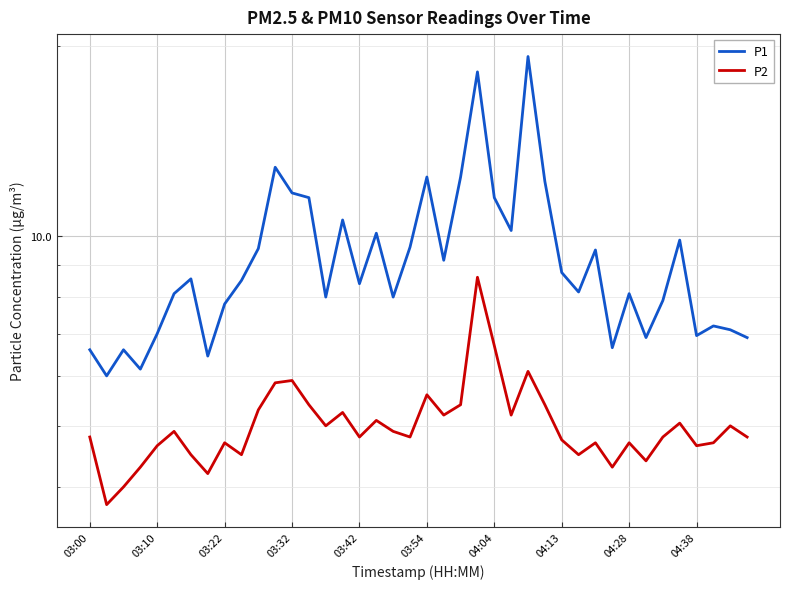

Is the value of P1 at 20 greater than the value of P2 at 37?

Yes